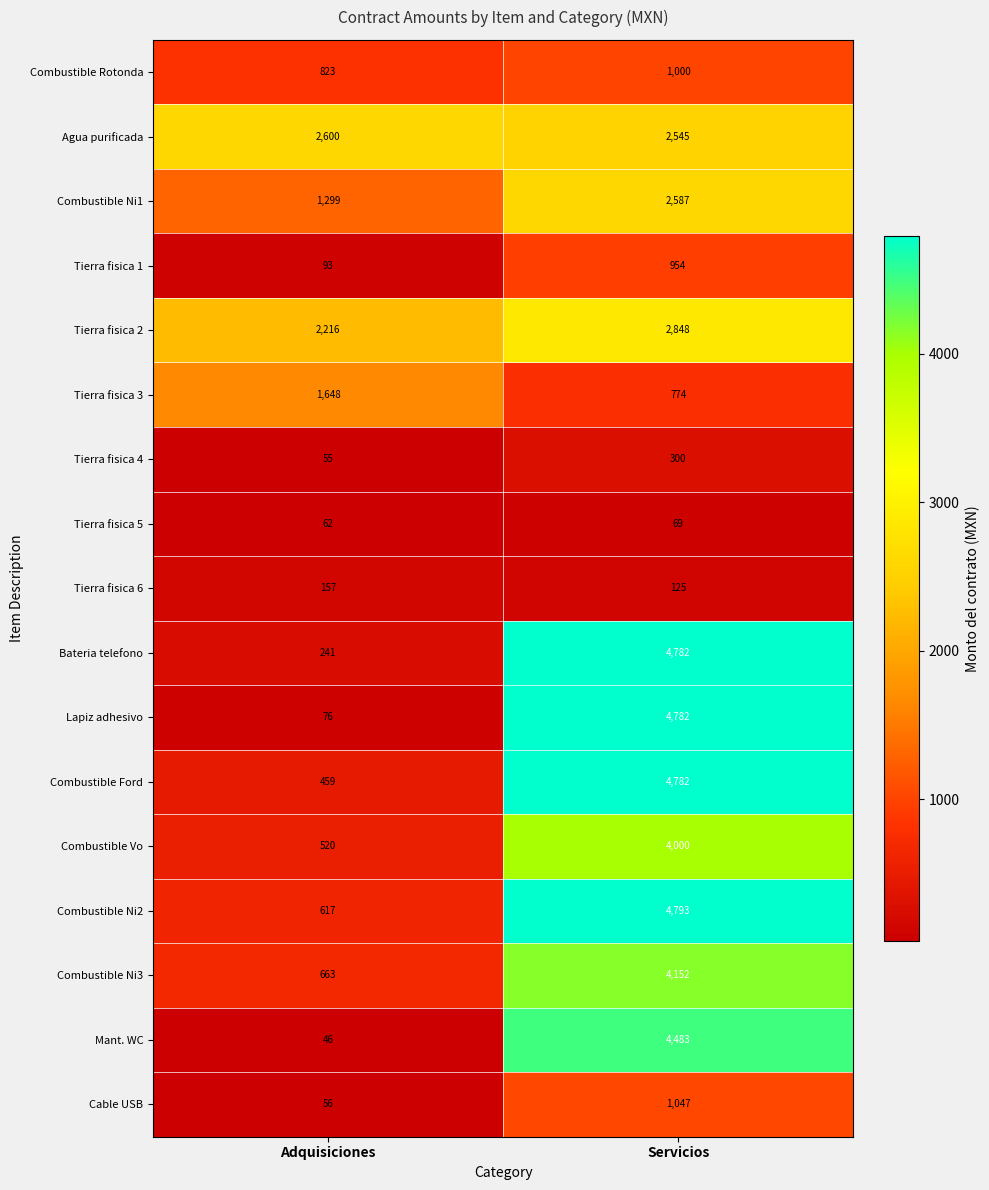

What is the difference between the highest and lowest values at Servicios?

4724